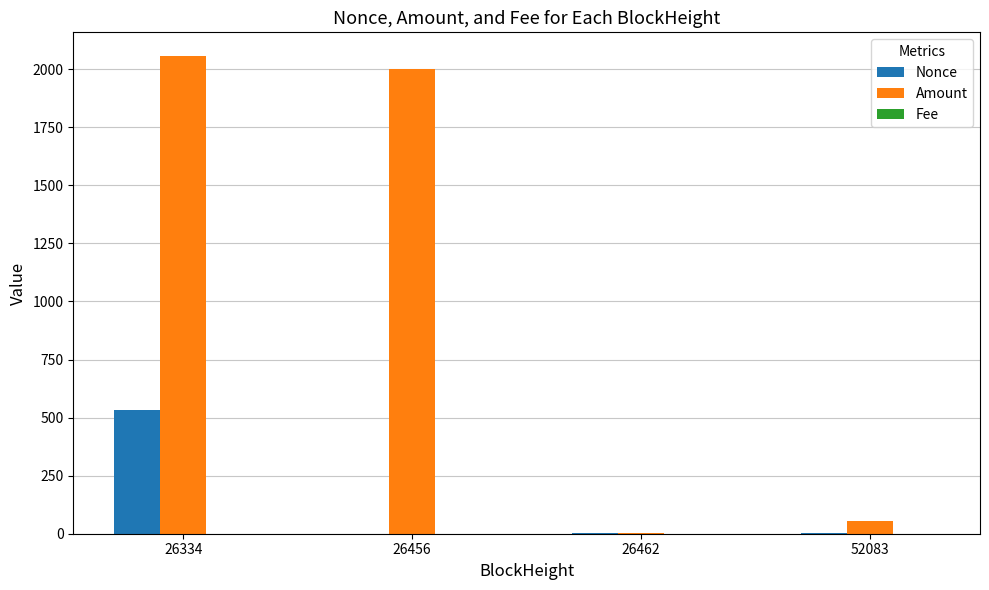

True or false: Nonce has a value of 0.0 at 26456.

True